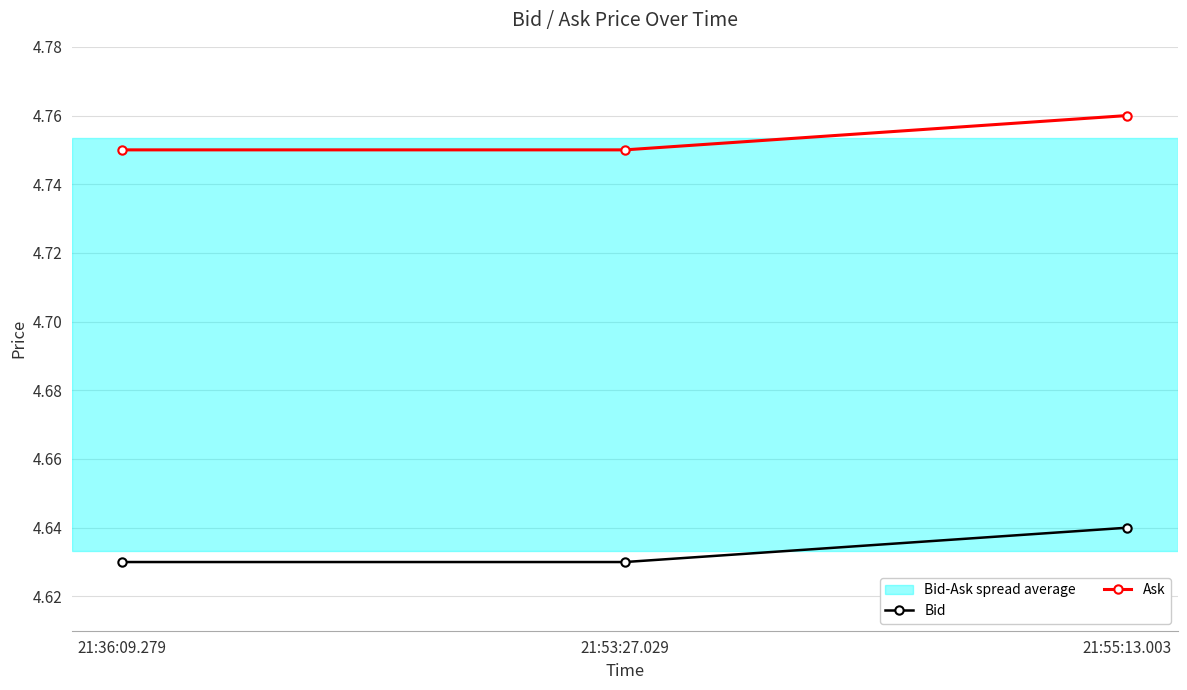

Does the chart have visible grid lines?

Yes